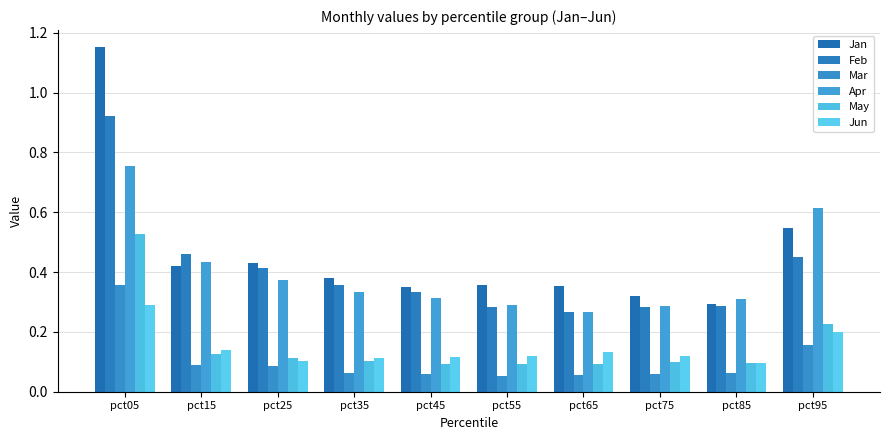

What is the value of the May bar at the 6th from the left?

0.1